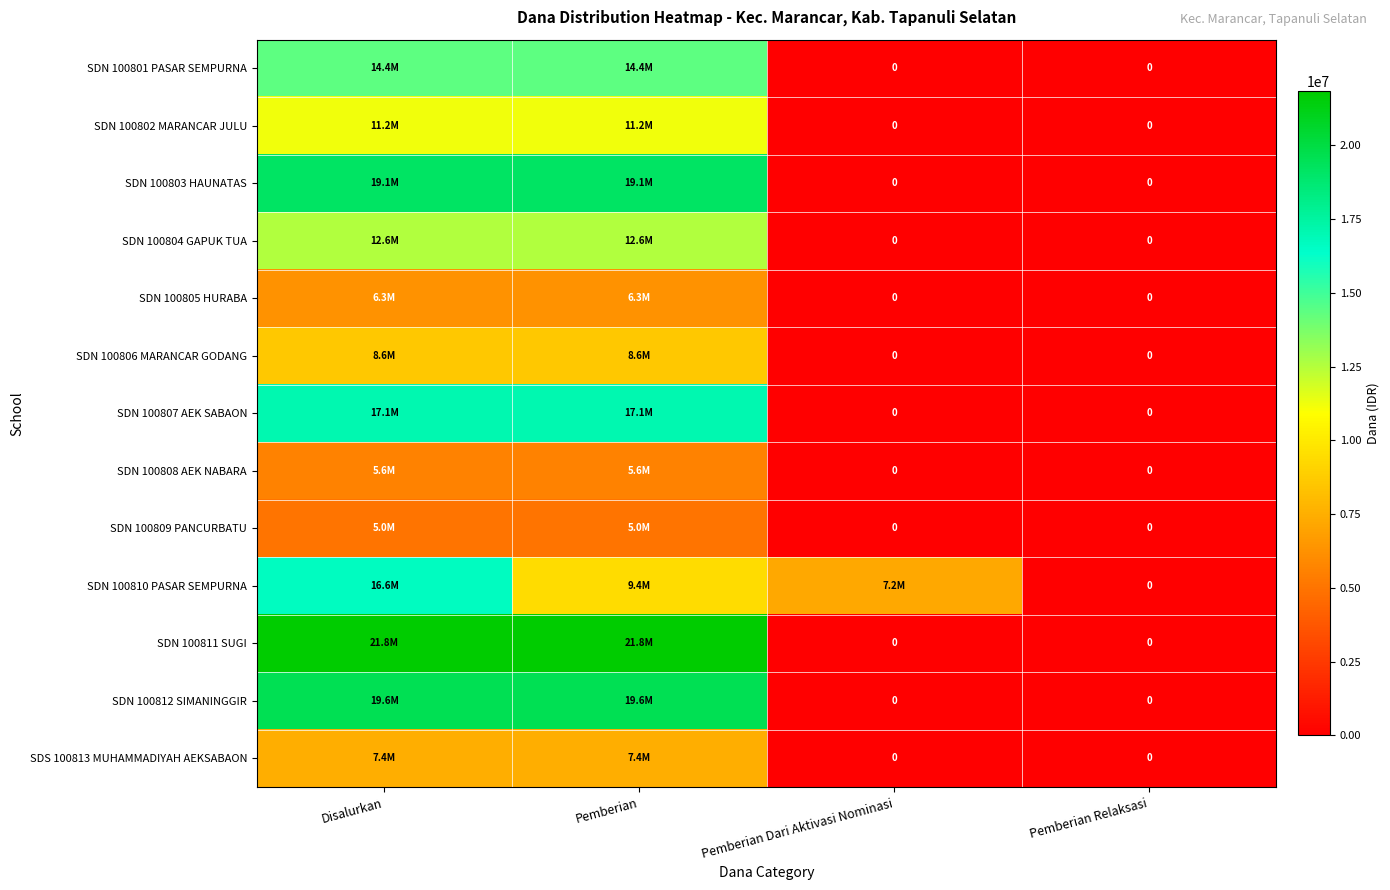

How many series are shown in this chart?

13